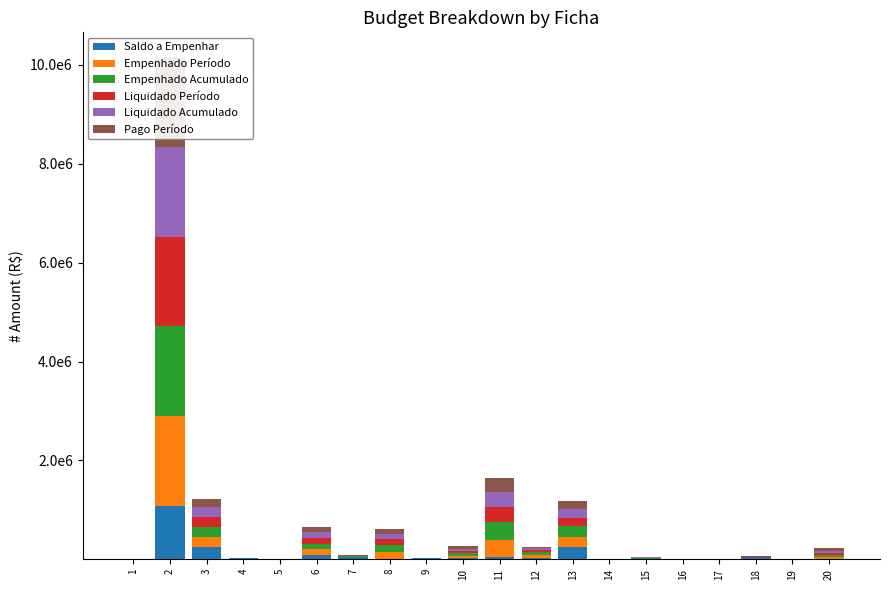

Rank the series at 11 from lowest to highest value.

Saldo a Empenhar, Pago Período, Liquidado Período, Liquidado Acumulado, Empenhado Período, Empenhado Acumulado